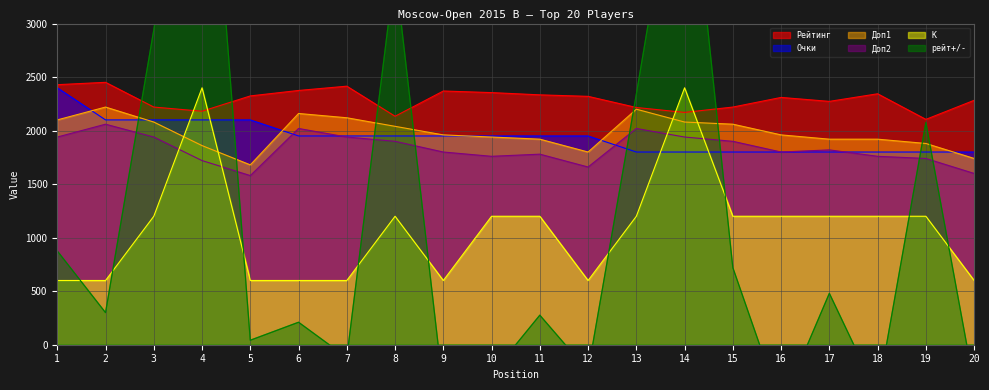

What is the difference between the maximum and second lowest values in the Доп2 series?

460